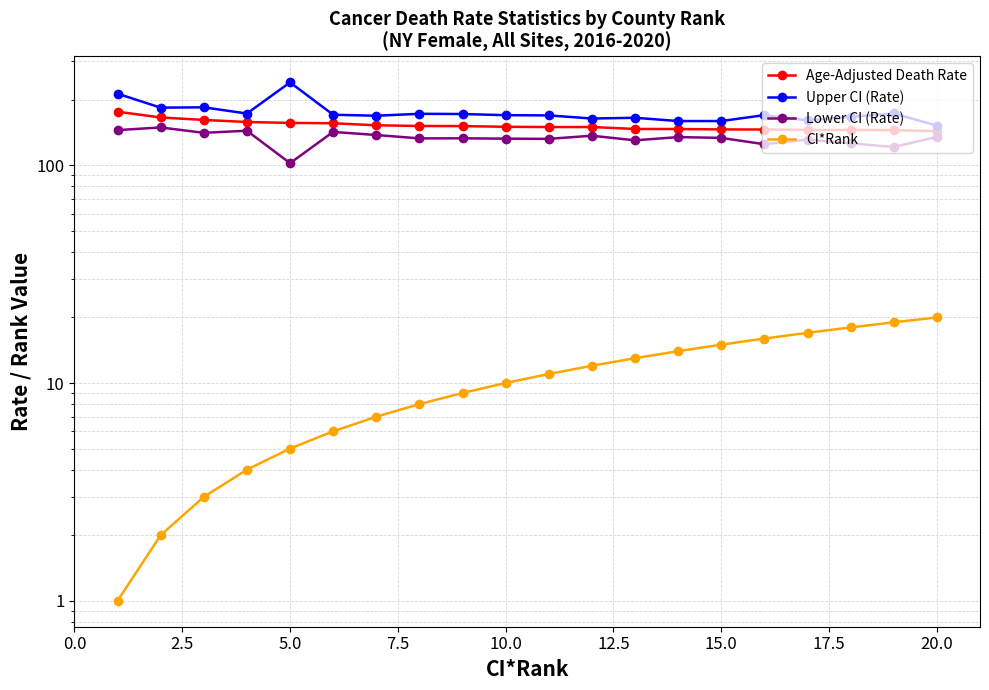

Which series has the largest total across all categories?

Upper CI (Rate)